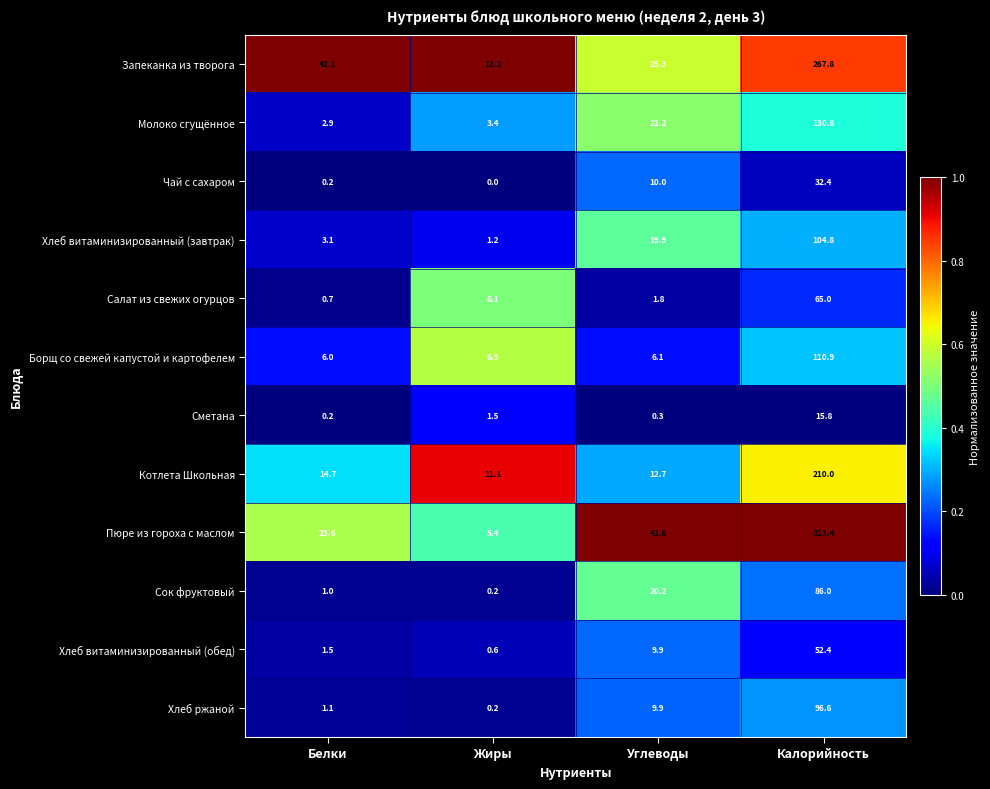

Where is Чай с сахаром nearest to the value 16?

Углеводы